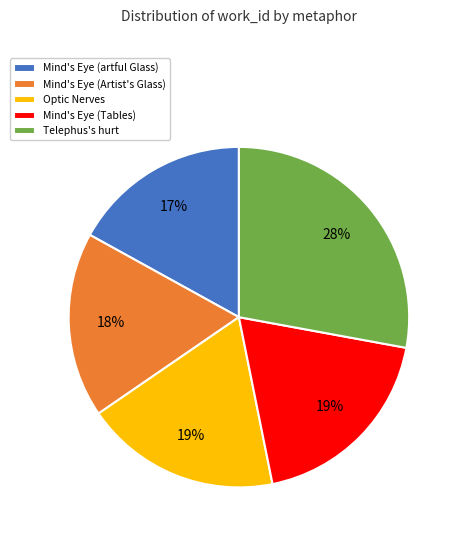

How many segments does this pie chart have?

5